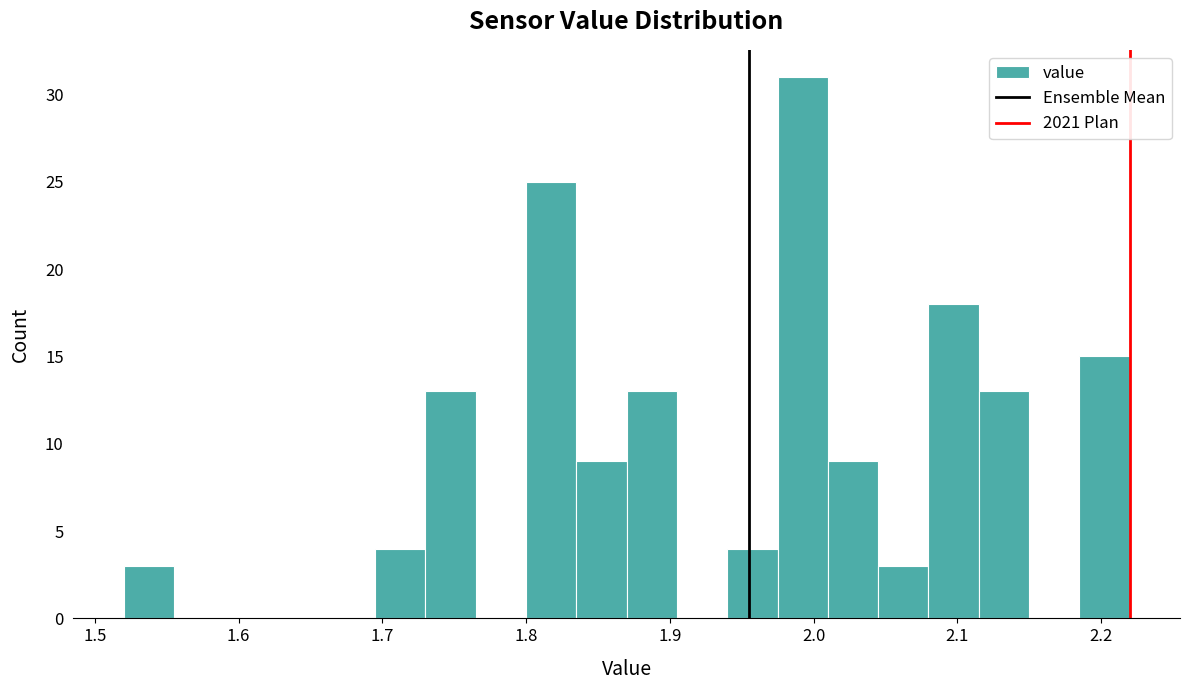

Read against the x-axis, roughly where is the centre of the tallest bar?

1.99